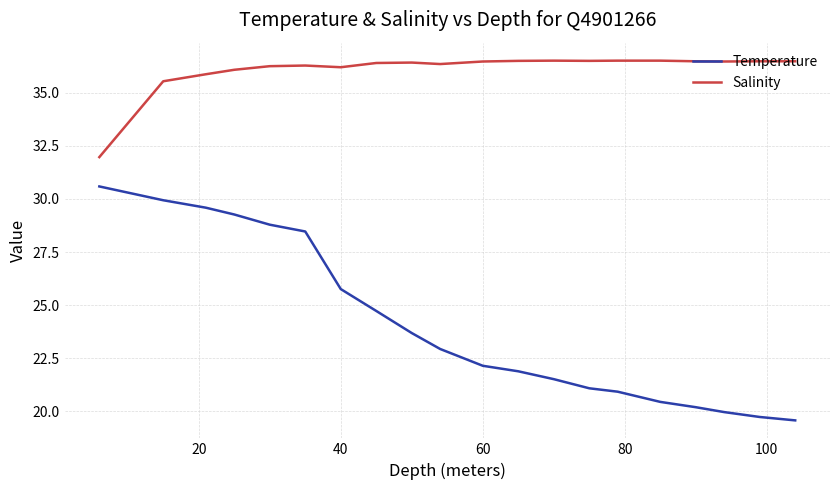

True or false: Temperature and Salinity intersect in this chart.

False